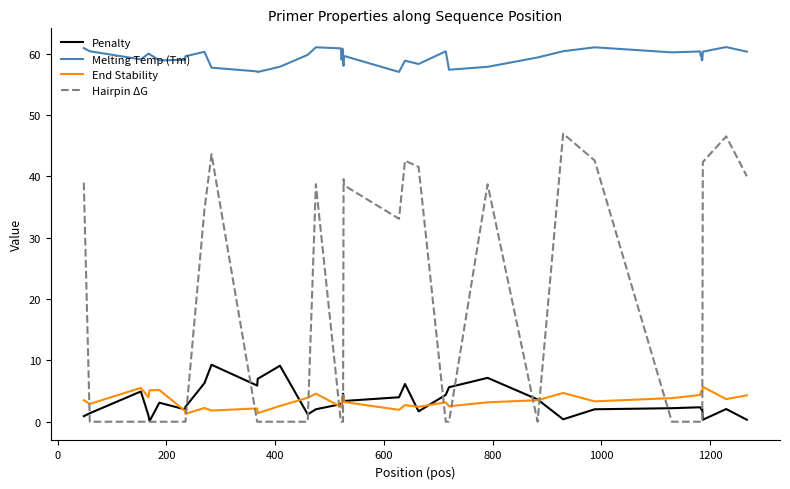

List the series in order of their peak value, lowest first.

End Stability, Penalty, Hairpin ΔG, Melting Temp (Tm)